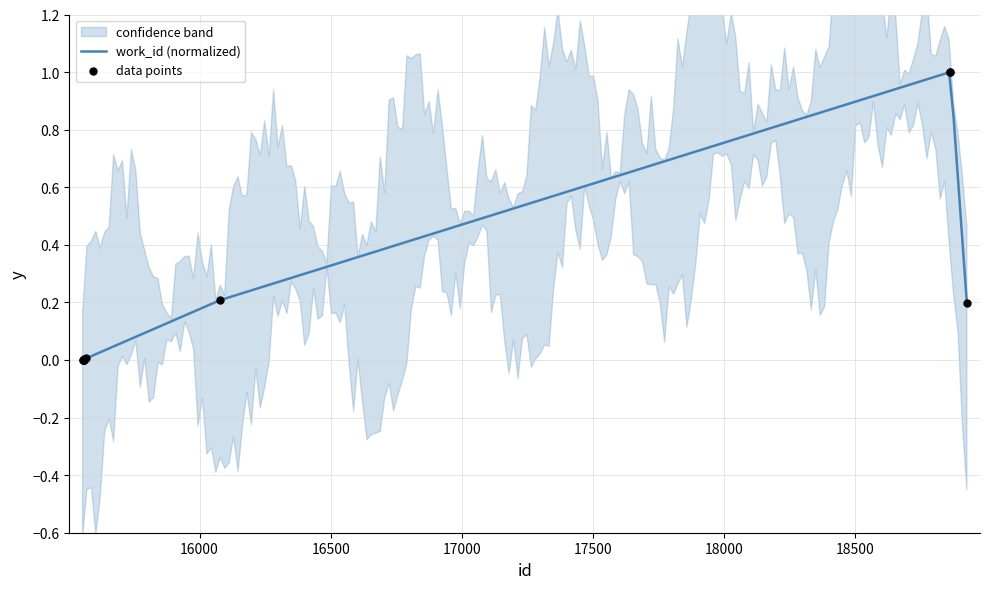

Between 15559 and 18925, which is larger?

18925